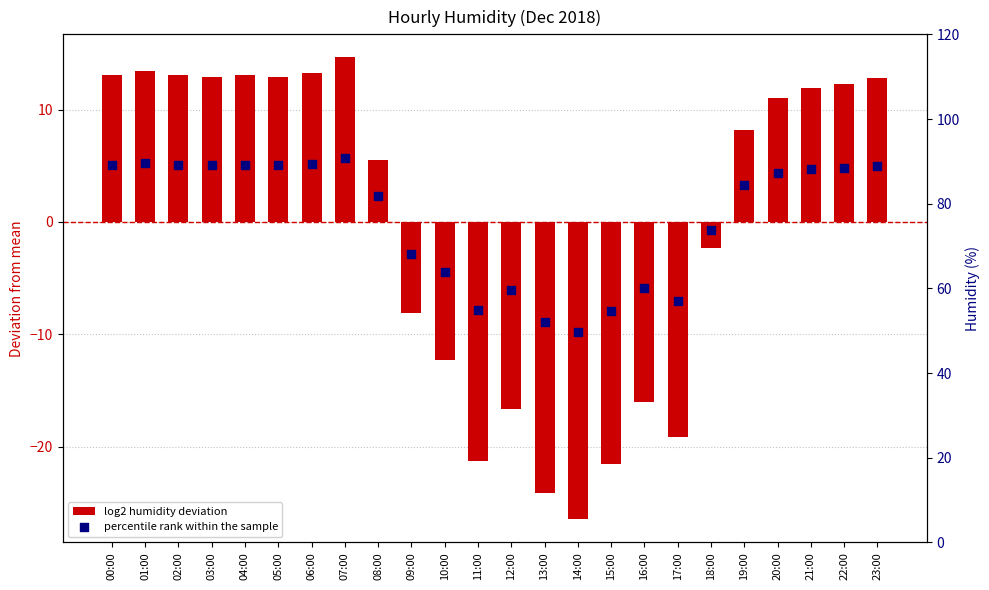

What are all the series names shown in the legend?

log2 humidity deviation, percentile rank within the sample